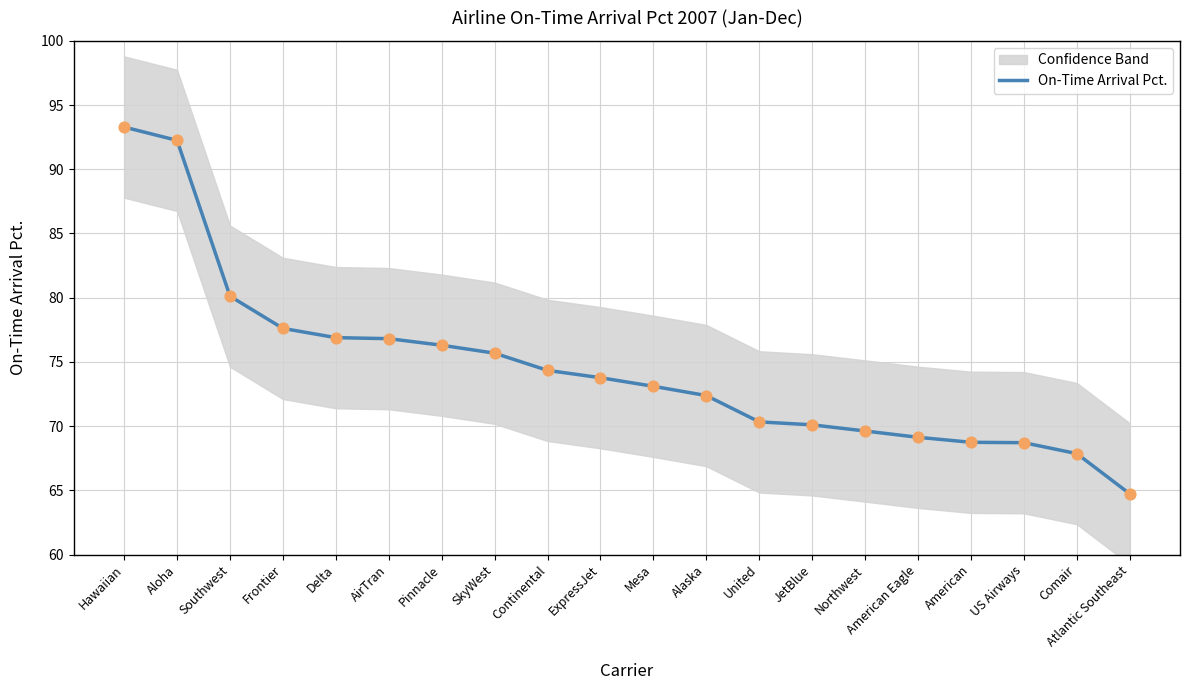

Which has a higher value, American or Pinnacle?

Pinnacle